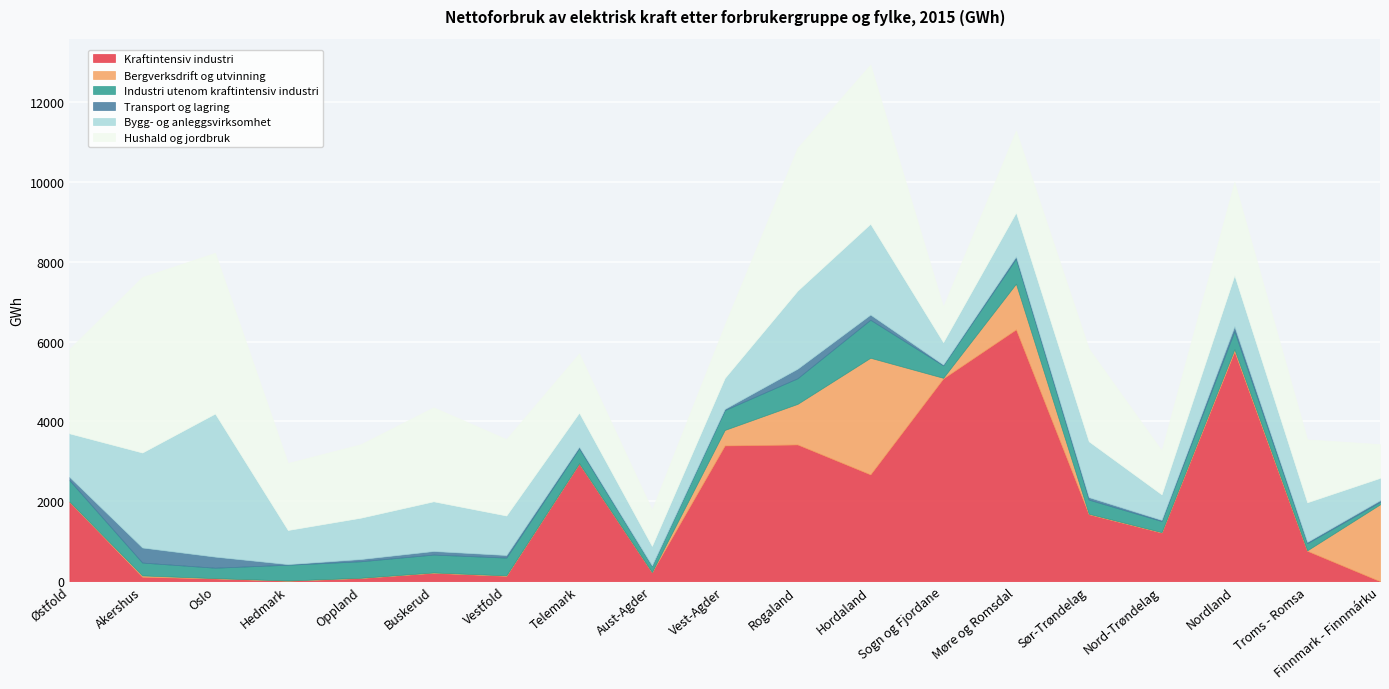

True or false: Transport og lagring and Bygg- og anleggsvirksomhet cross at least once.

False